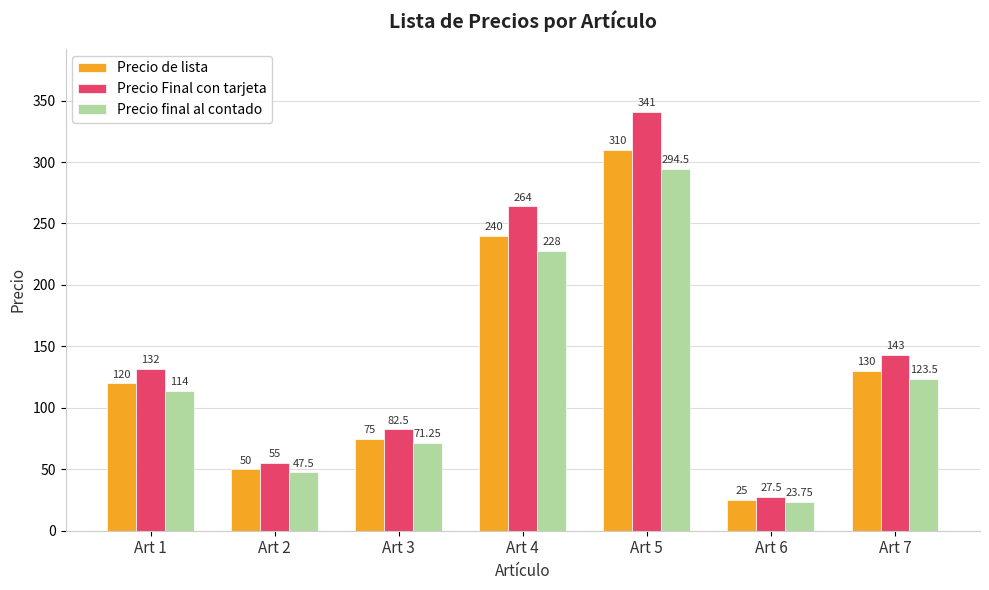

What is the minimum value shown in the chart?

23.8